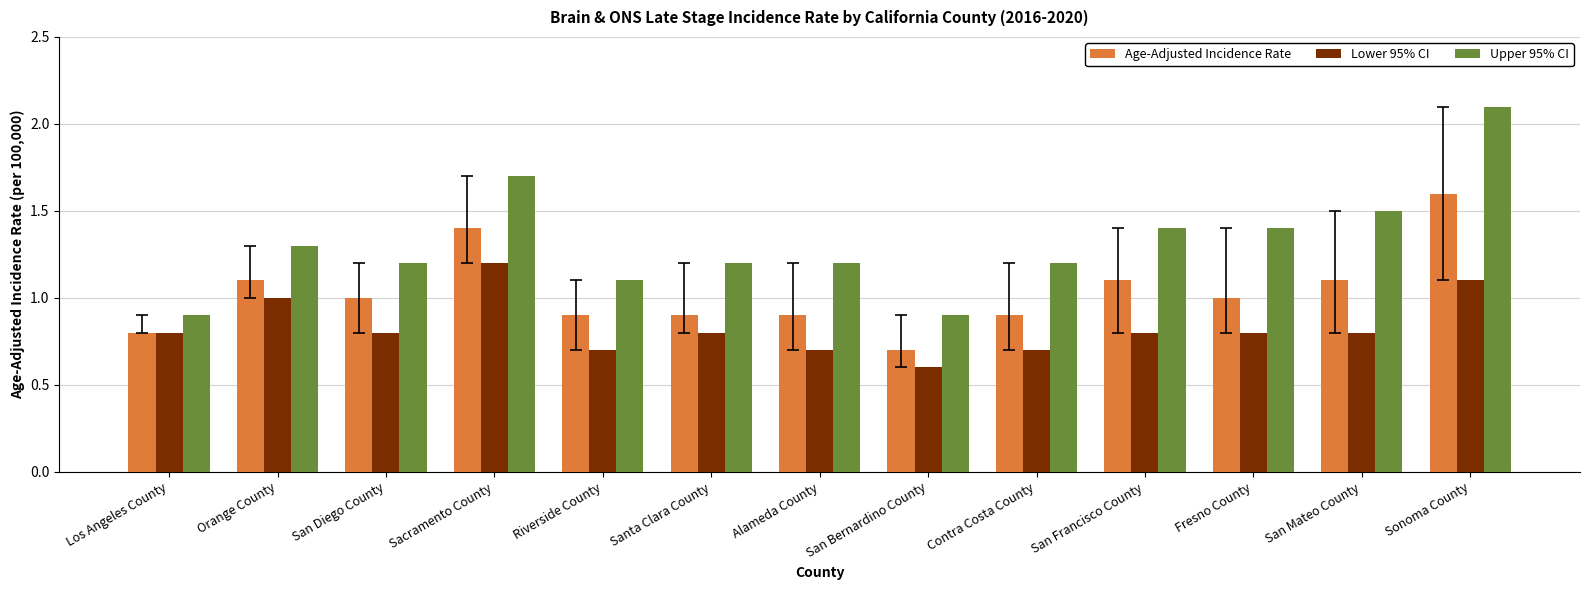

Between San Bernardino County and San Francisco County, which series saw the biggest shift?

Upper 95% CI